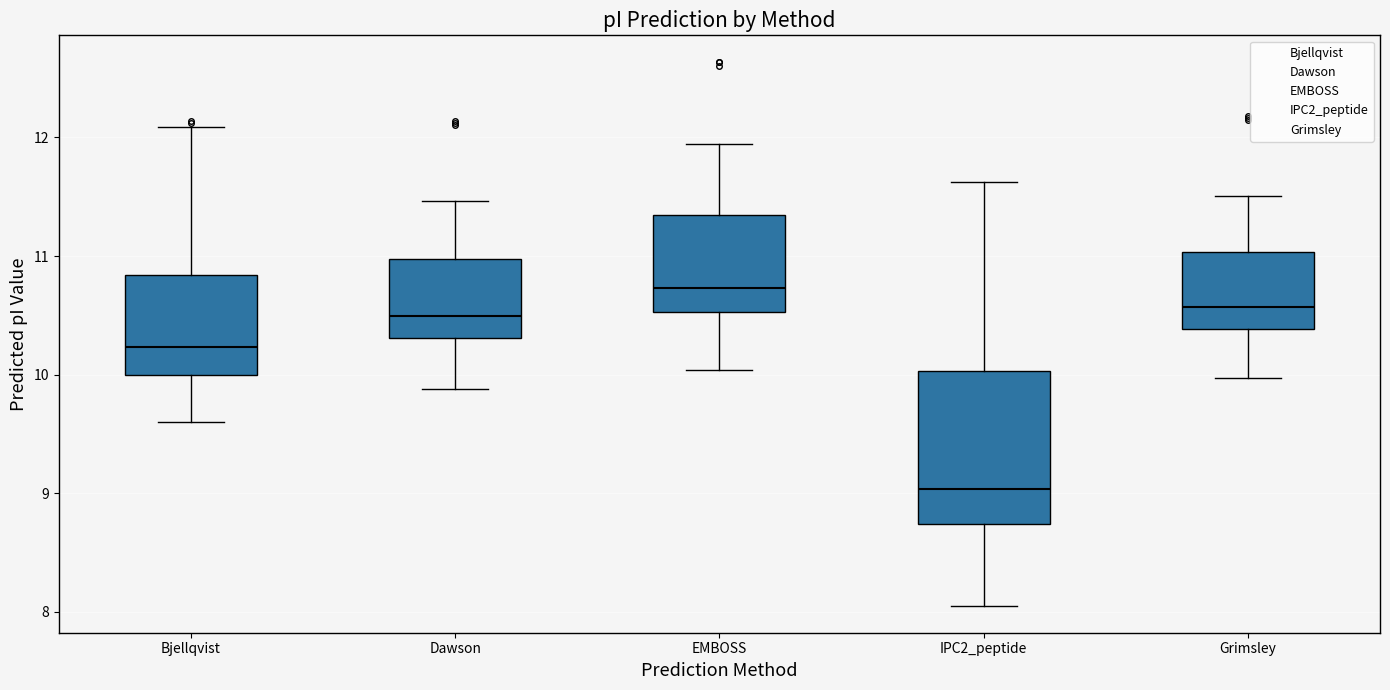

Reading left to right, read every box against the y-axis: the position of its median line, the range the box covers, and the ends of its whiskers. The values are not printed on the chart, so give them approximately, as read against the axis.

Bjellqvist: median 10.2, box 10.0 to 10.8, whiskers 9.6 to 12.1
Dawson: median 10.5, box 10.3 to 11.0, whiskers 9.9 to 11.5
EMBOSS: median 10.7, box 10.5 to 11.3, whiskers 10.0 to 11.9
IPC2_peptide: median 9.0, box 8.7 to 10.0, whiskers 8.1 to 11.6
Grimsley: median 10.6, box 10.4 to 11.0, whiskers 10.0 to 11.5